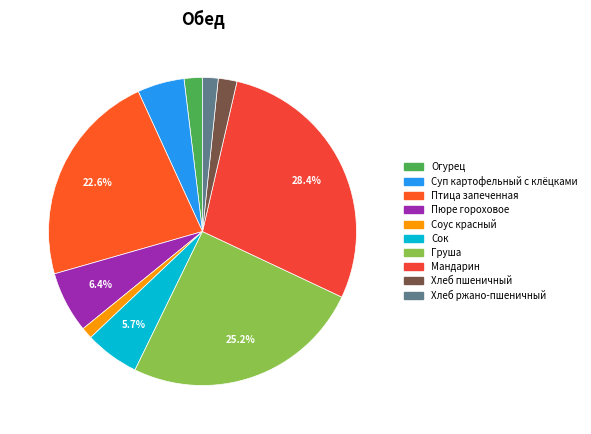

What percentage is NOT represented by Суп картофельный с клёцками?

95.1%